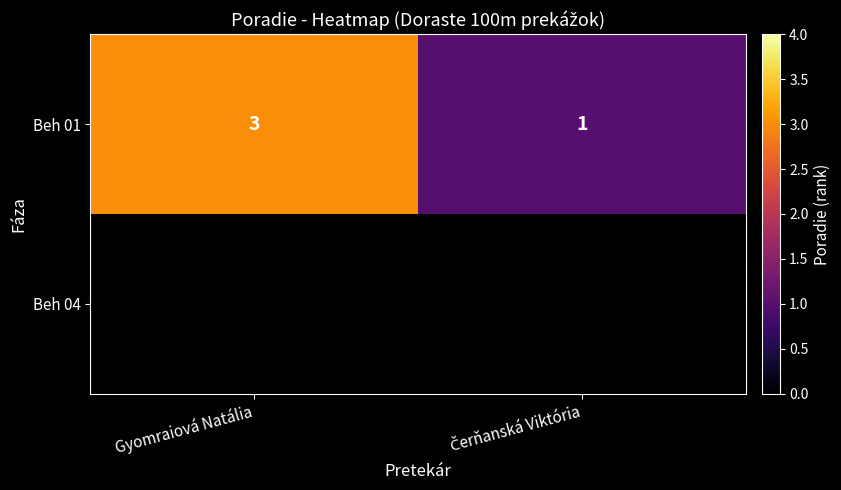

Between Čerňanská Viktória and Gyomraiová Natália, which is larger?

Gyomraiová Natália